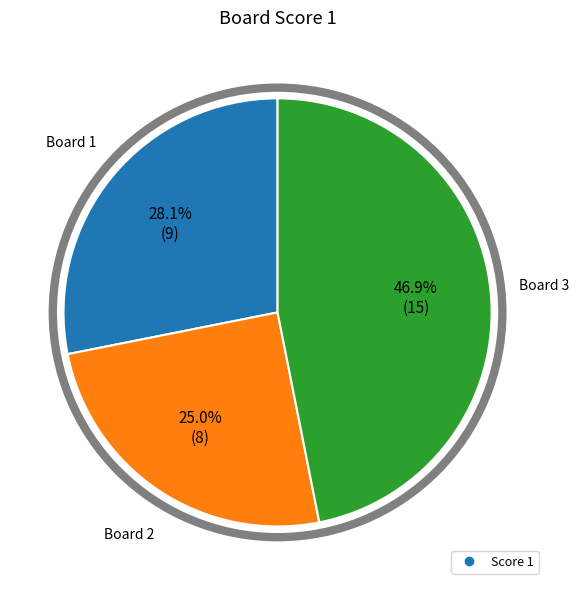

Count the number of slices in the pie.

3